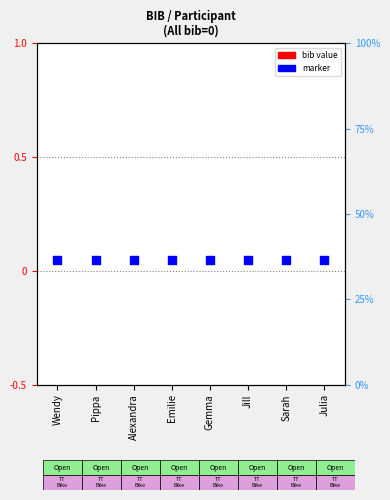

Which series contains the highest Y value?

marker